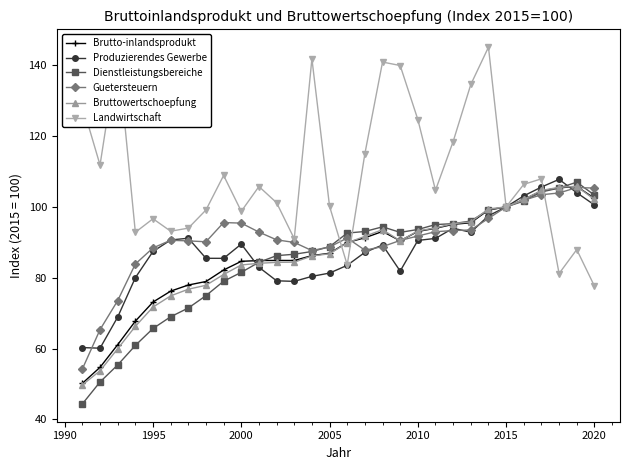

What is the maximum value for Brutto-inlandsprodukt?

105.8